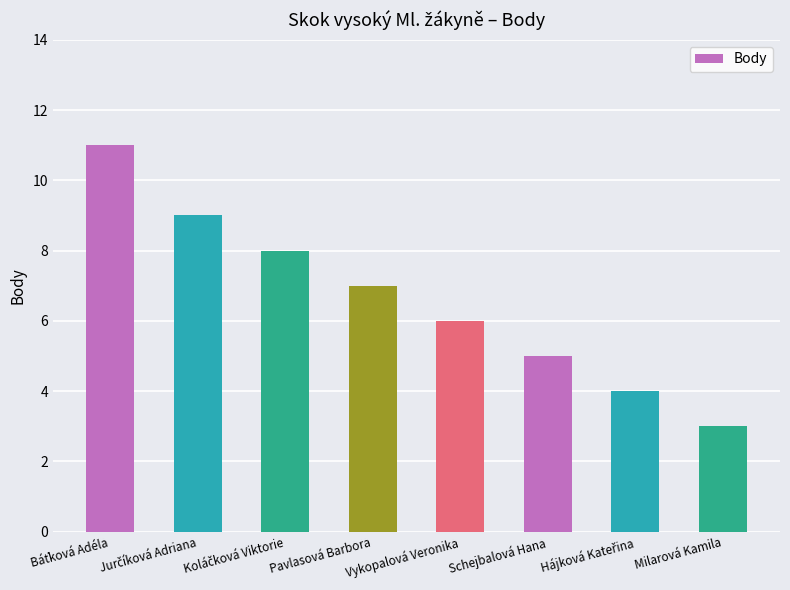

Is it true that the value at Schejbalová Hana is 1?

False